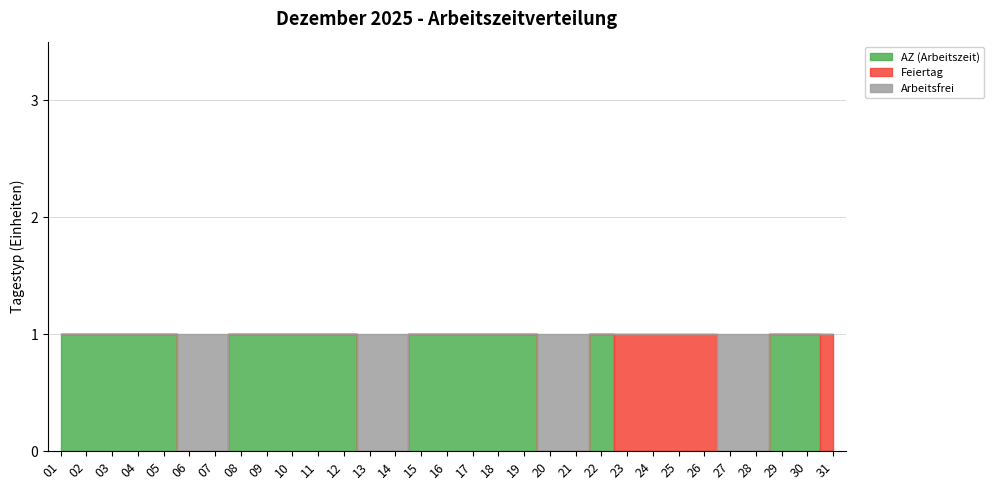

The value of Feiertag at 17 is 0. True or false?

True